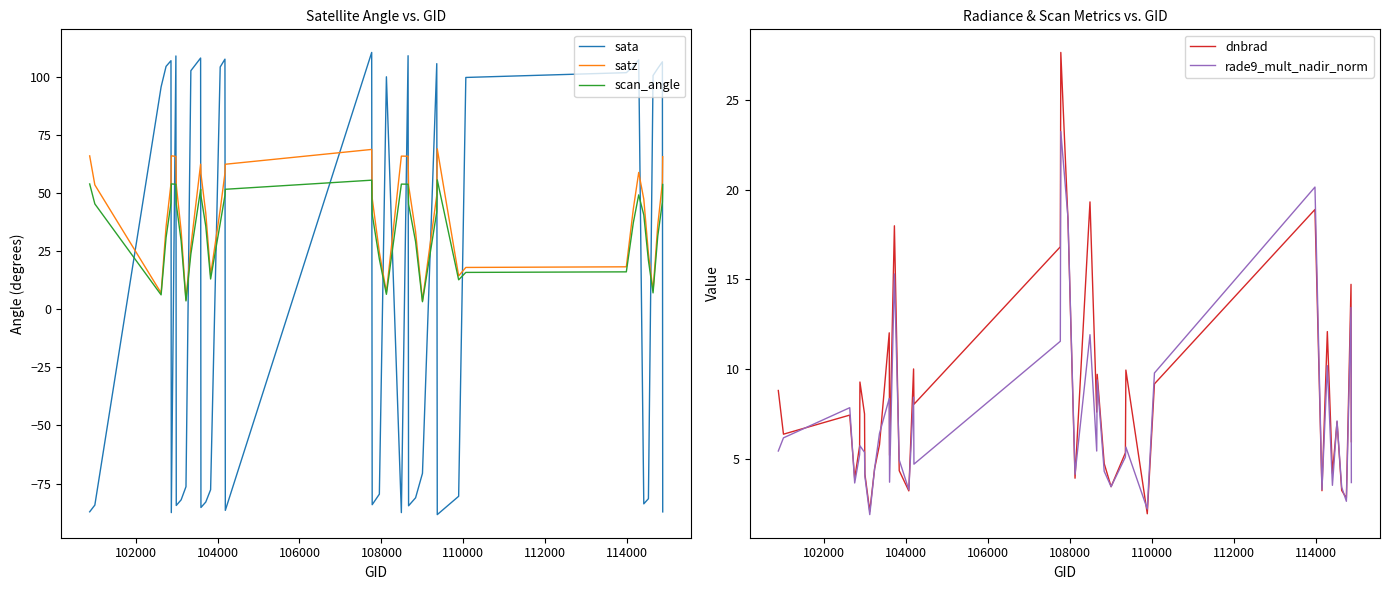

How many data points in rade9_mult_nadir_norm are less than 5?

17